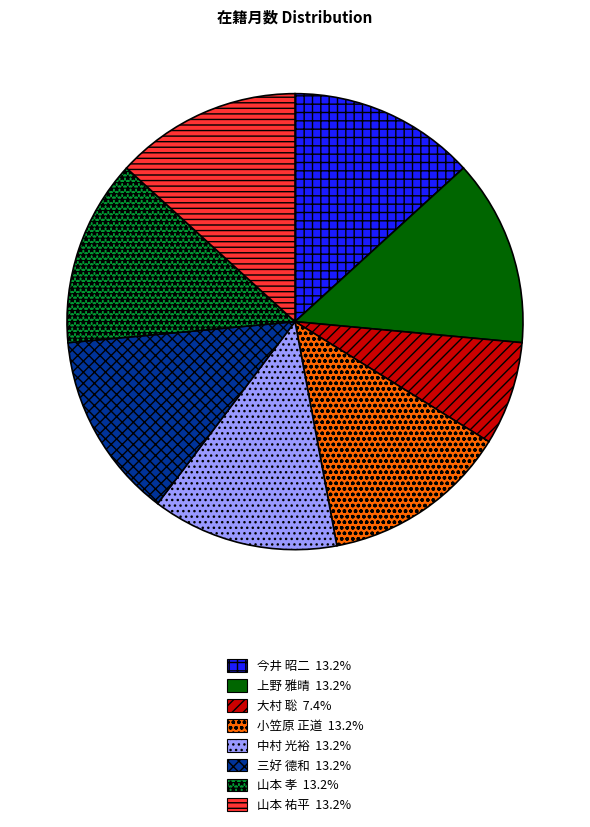

Which category has the smallest portion of the pie?

大村 聡